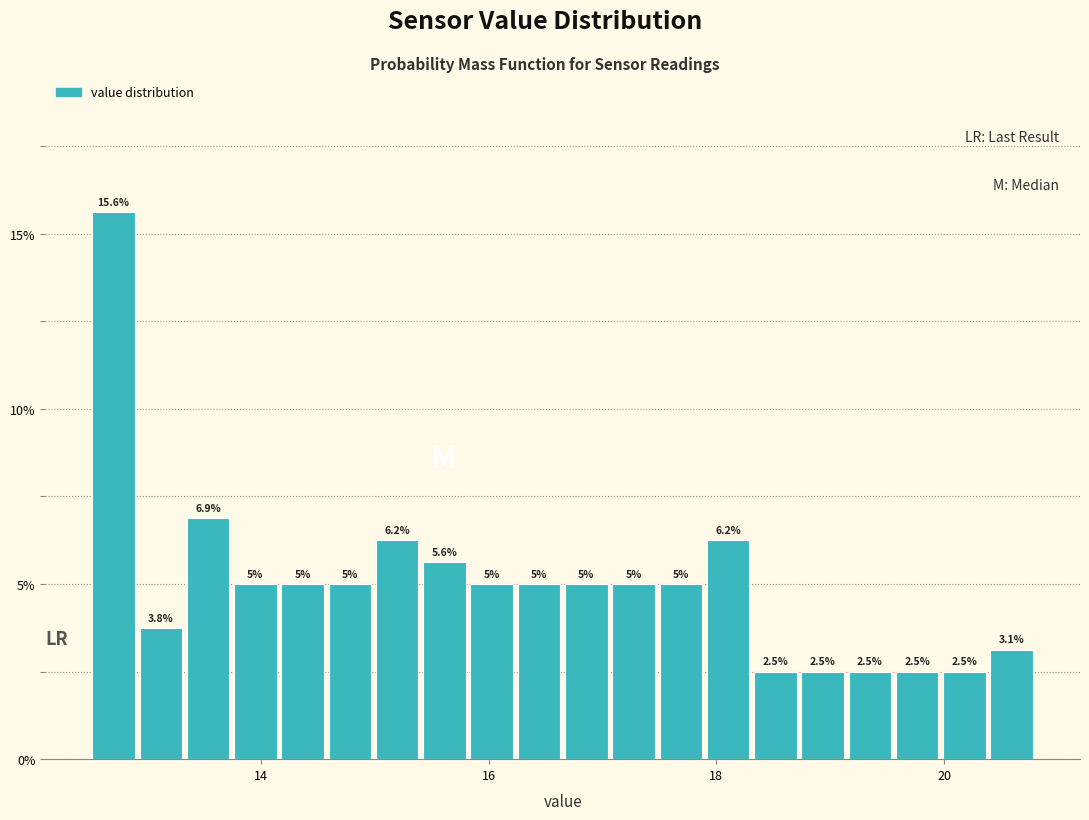

Read against the x-axis, roughly where is the centre of the tallest bar?

12.8